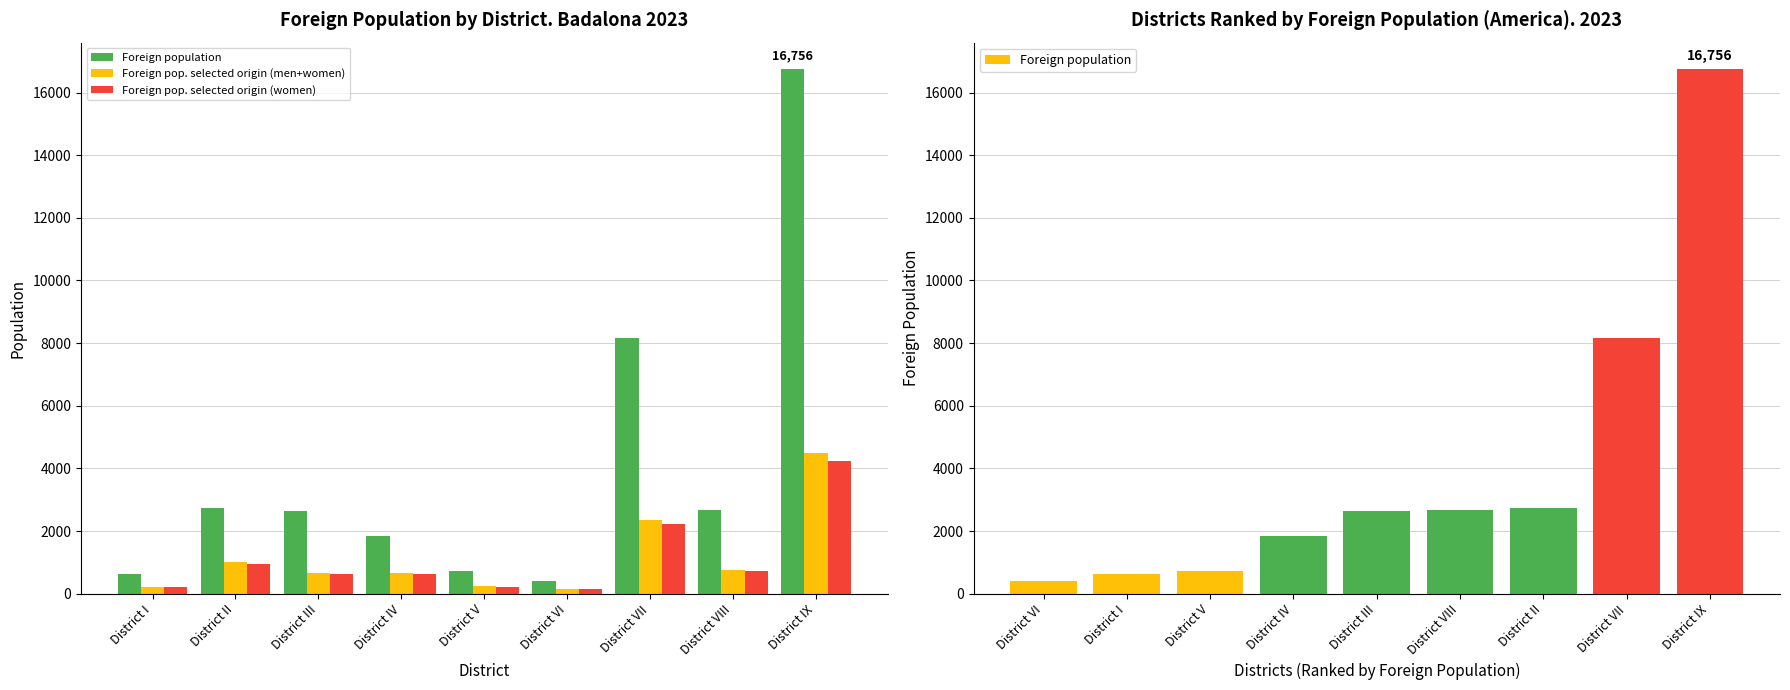

List the series in order of their peak value, lowest first.

Foreign pop. selected origin (women), Foreign pop. selected origin (men+women), Foreign population